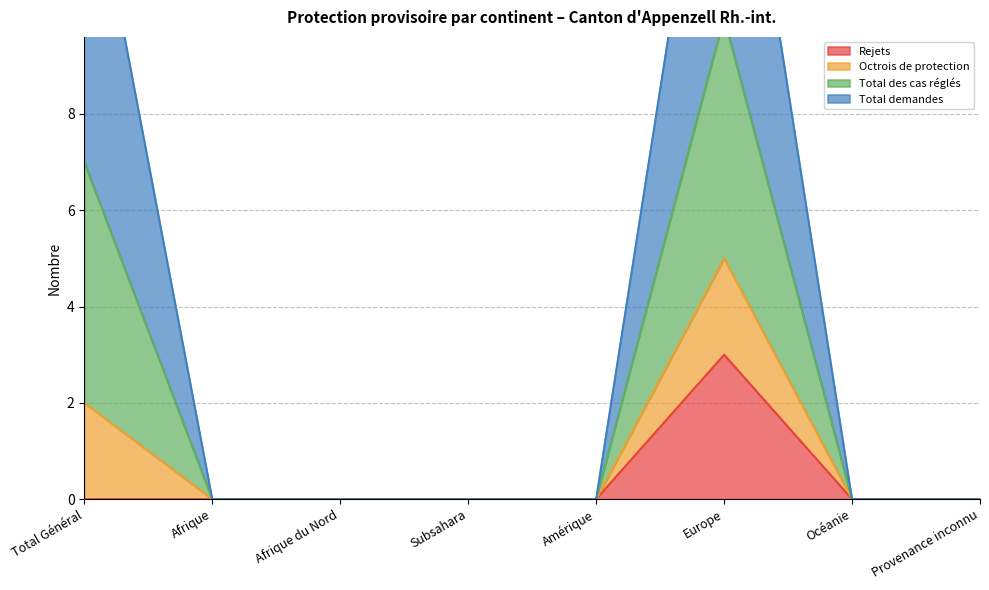

Which category has the highest value in the Rejets series?

Europe